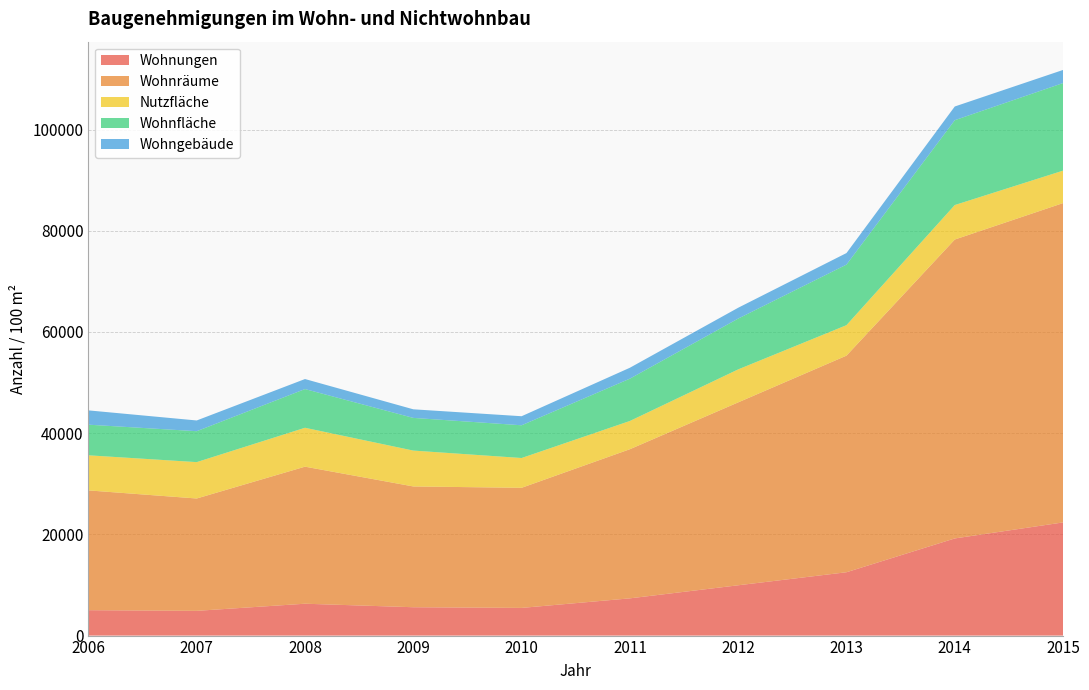

Reading left to right, extract all data points from this chart.

Wohnungen: 5019	4889	6297	5603	5470	7358	9941	12518	19199	22365
Wohnräume: 23675	22204	27085	23871	23735	29474	36147	42808	59070	63107
Nutzfläche: 6934	7188	7688	7089	5888	5580	6519	6020	6816	6414
Wohnfläche: 6054	6113	7649	6458	6470	8363	10042	11972	16769	17309
Wohngebäude: 2824	2119	1981	1698	1788	2156	2139	2280	2708	2590